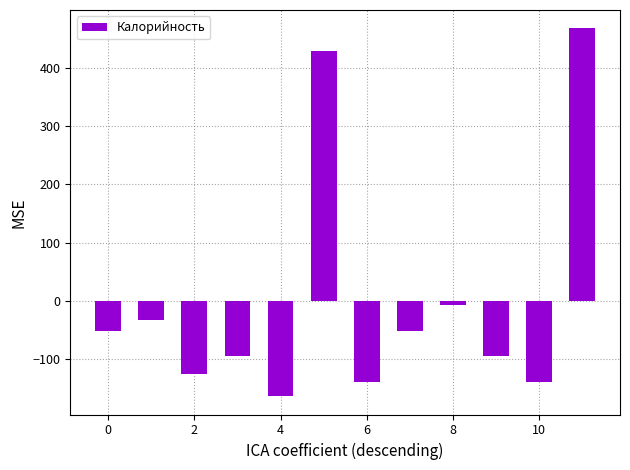

What is the minimum value shown in the chart?

-163.3